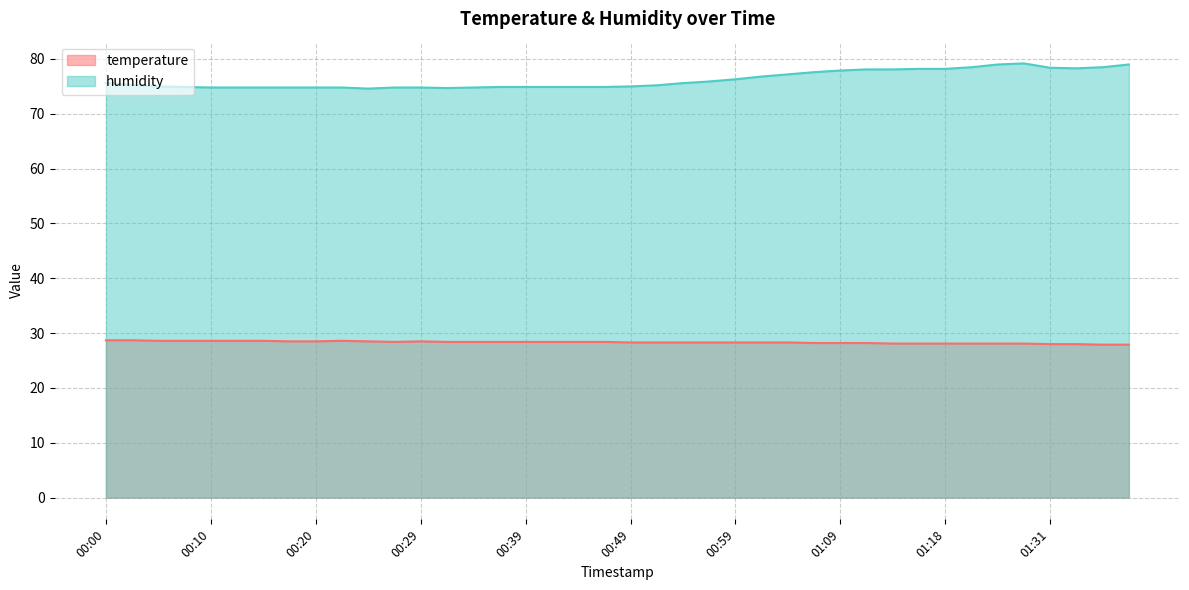

Rank the series by their maximum value, from highest to lowest.

humidity, temperature